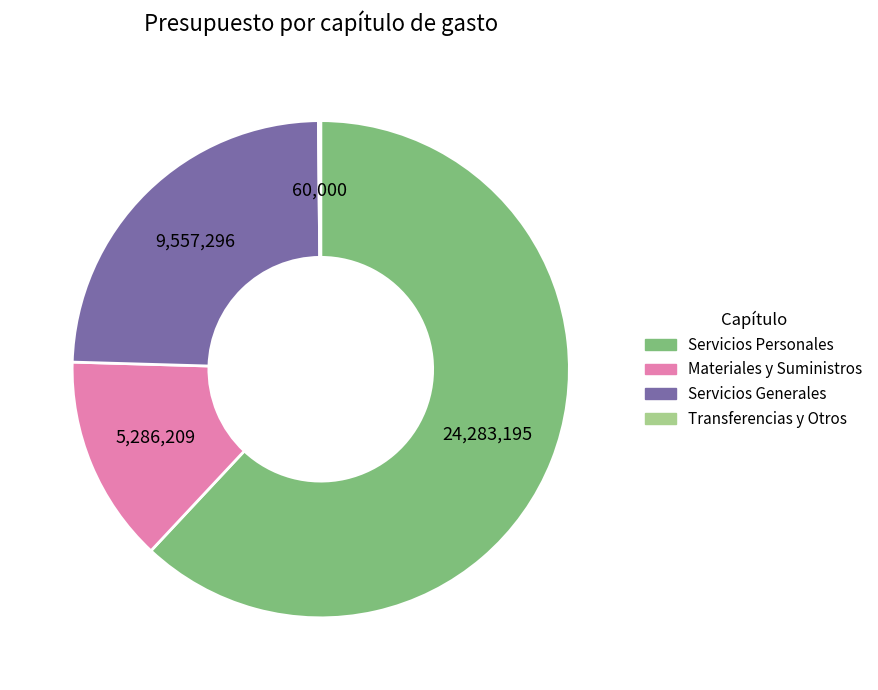

Is there any slice that represents more than half of the pie?

Yes